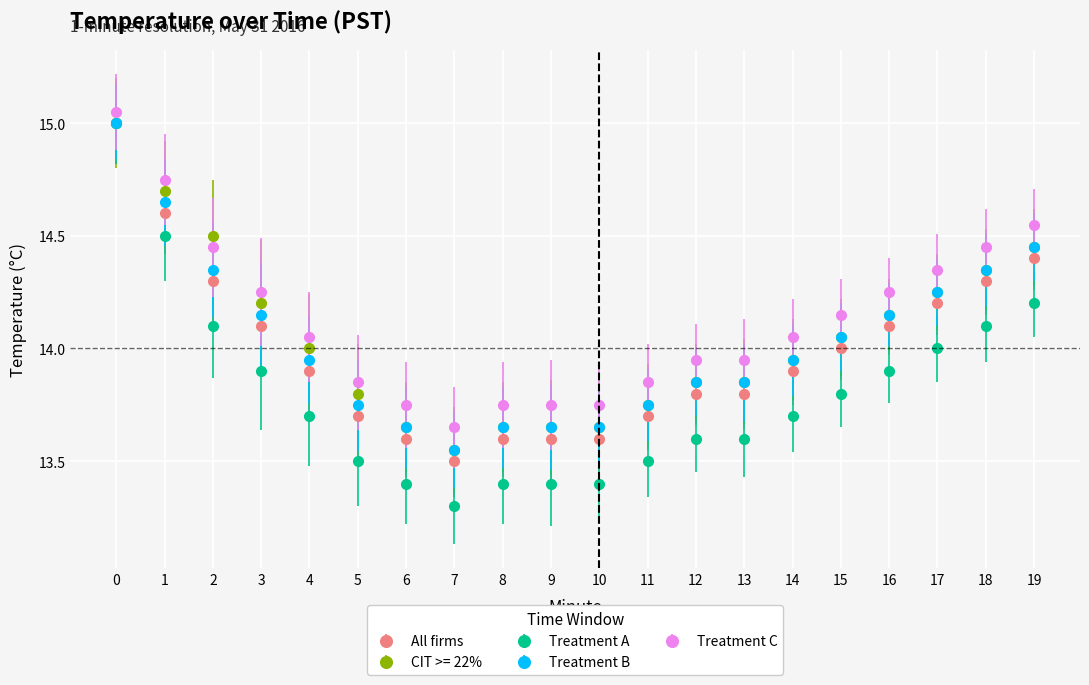

At which category does the chart reach its minimum across all series?

7